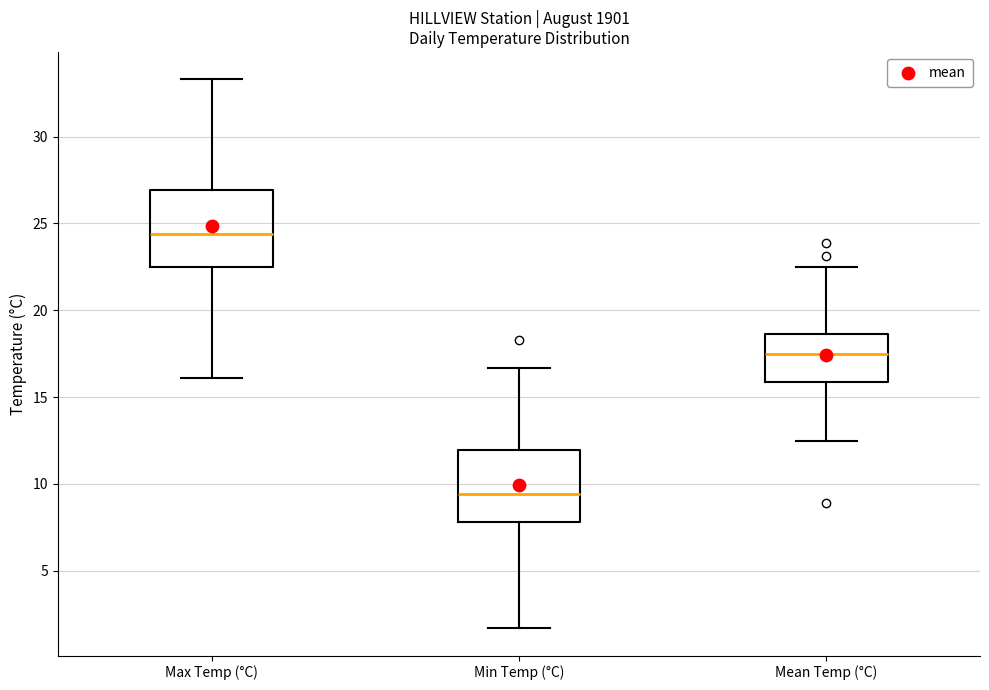

Which box's median line is the highest?

Max Temp (°C)